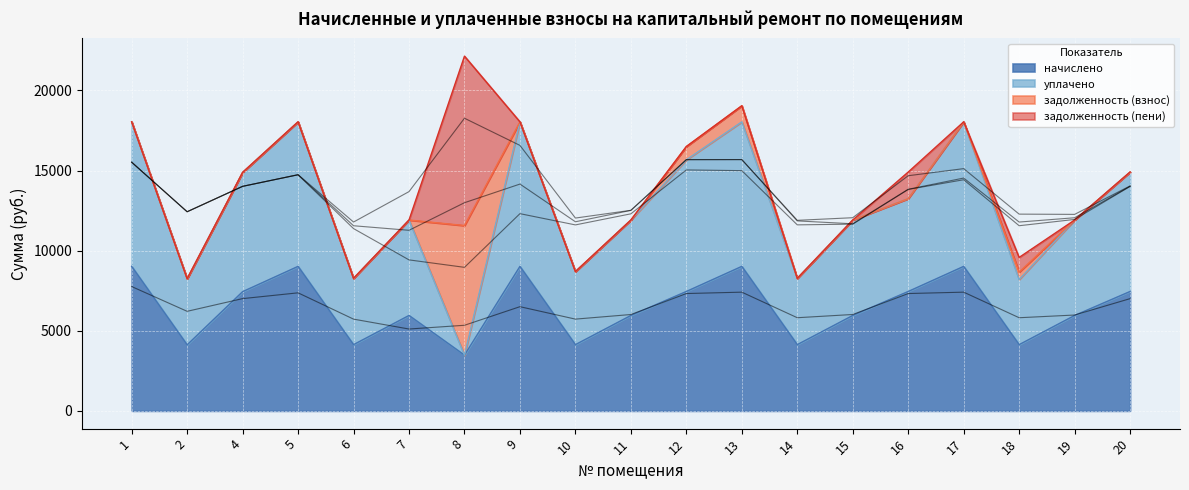

What are all the series names shown in the legend?

начислено, уплачено, задолженность (взнос), задолженность (пени)